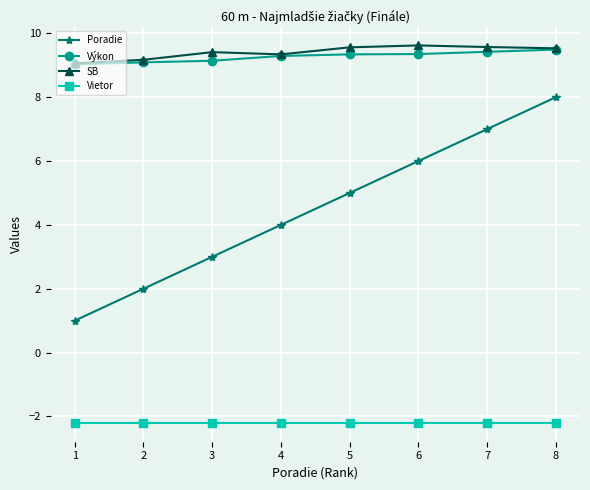

True or false: SB and Poradie intersect in this chart.

False